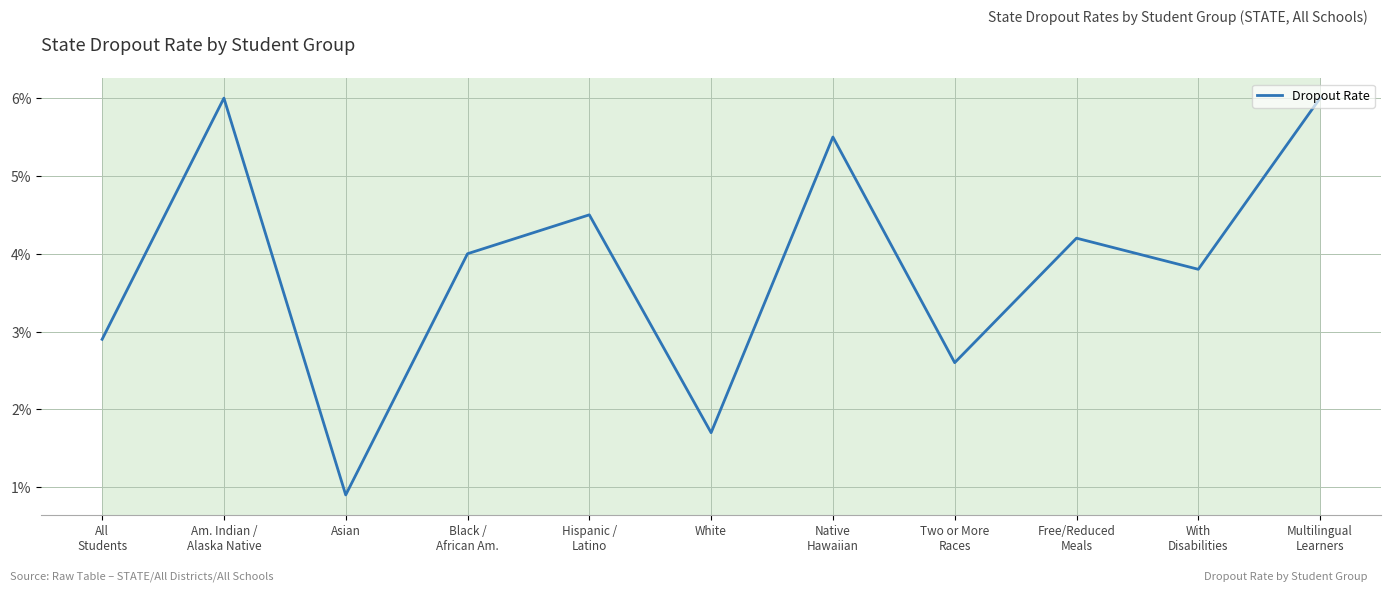

True or false: the data shows 0.1 at Am. Indian /
Alaska Native.

True